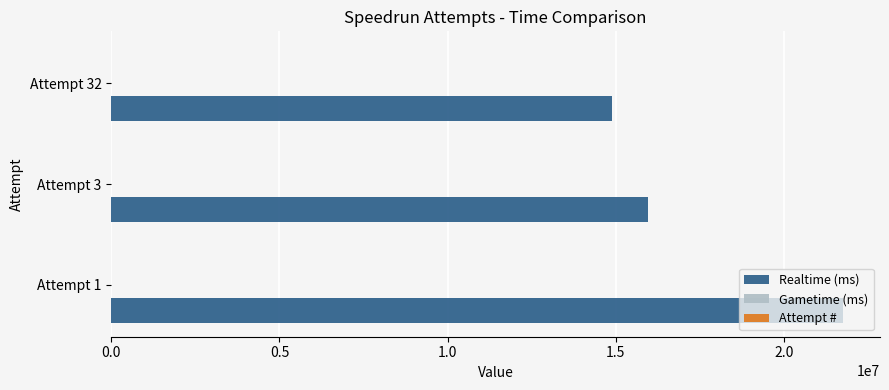

What is the greatest value displayed?

21765606